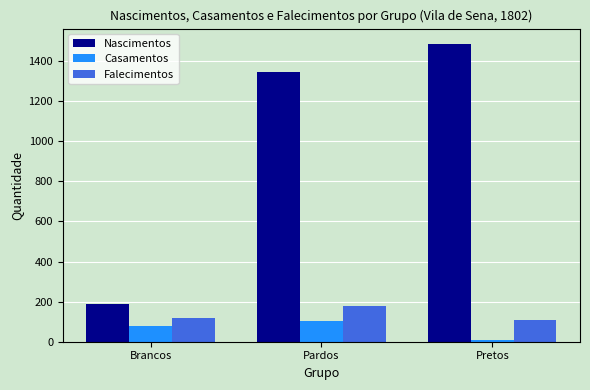

Which series has the largest total across all categories?

Nascimentos